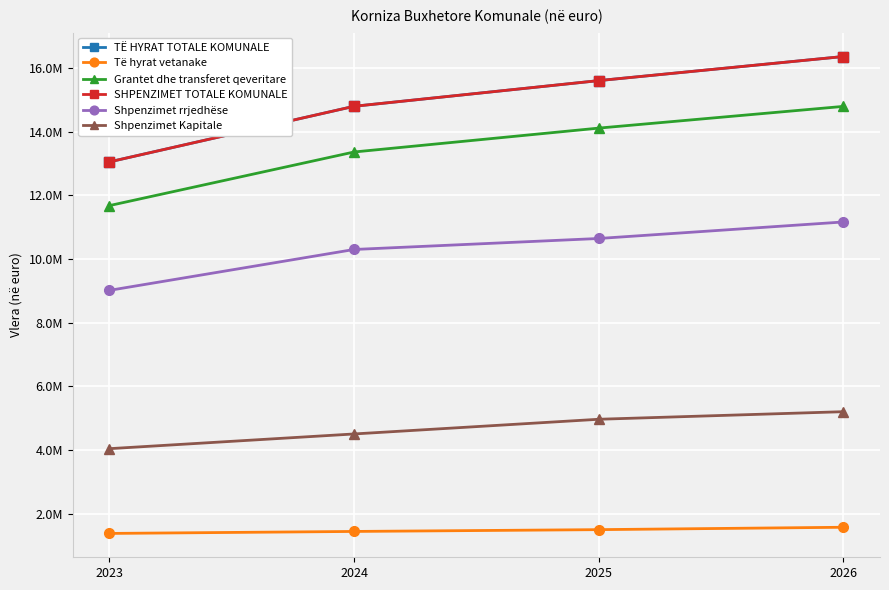

True or false: Shpenzimet Kapitale has more than 1 interior local peaks.

False